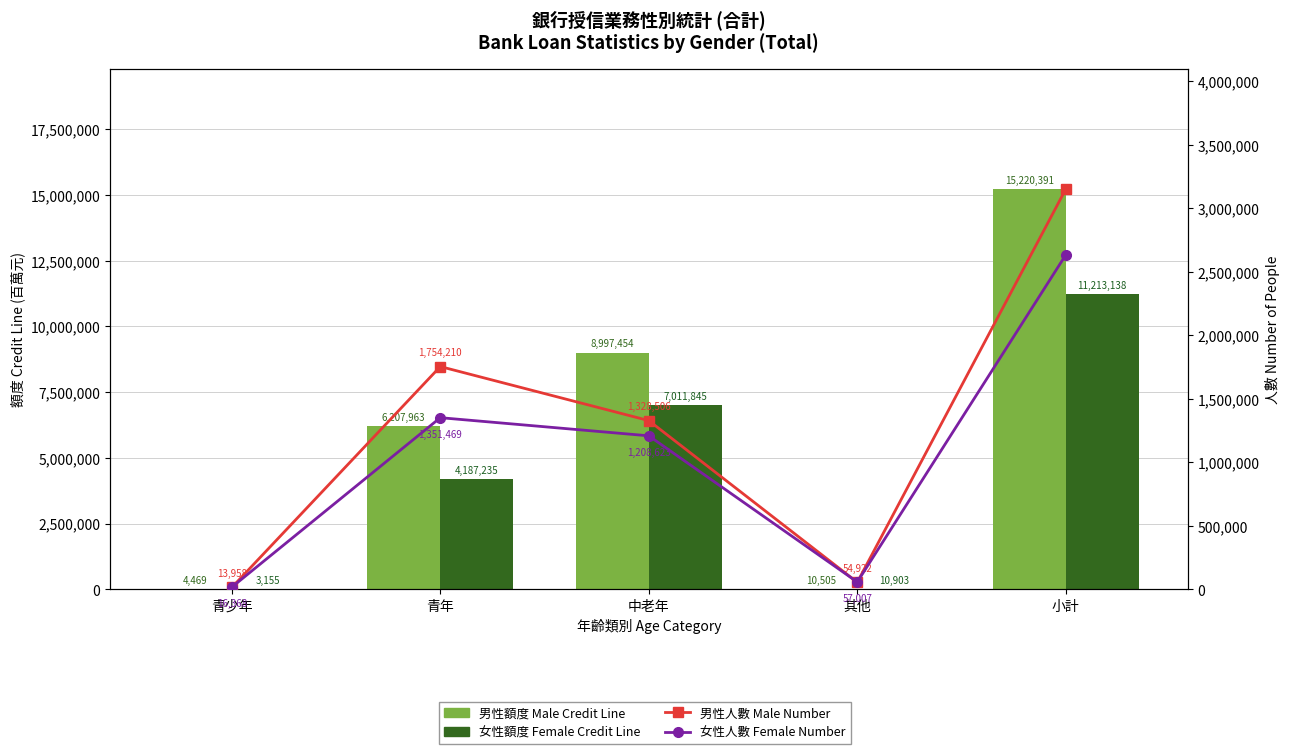

What is the total value across all series at 青年?

13500877